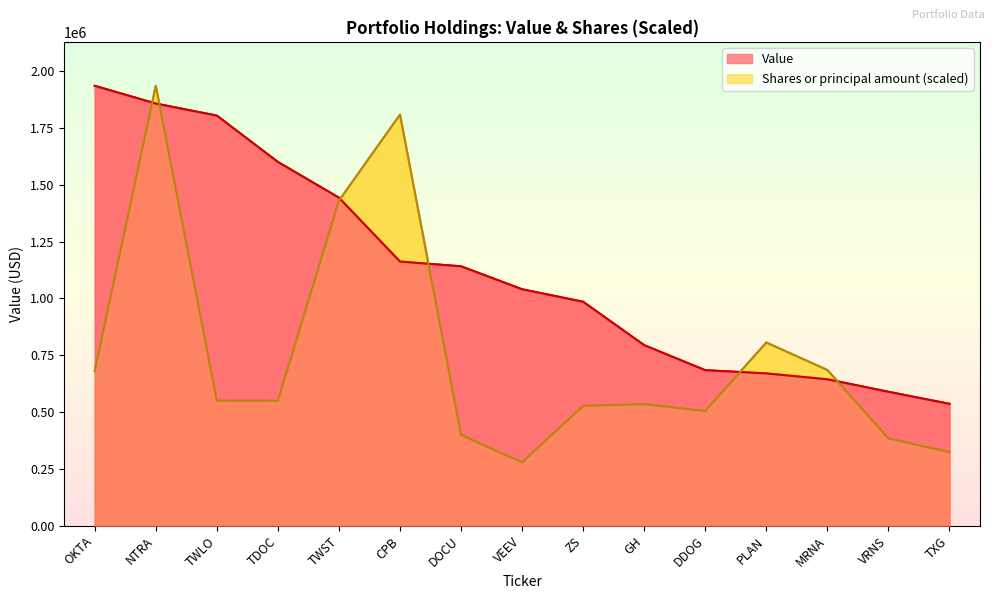

What is the spread (max minus min) of values at GH?

259428.0